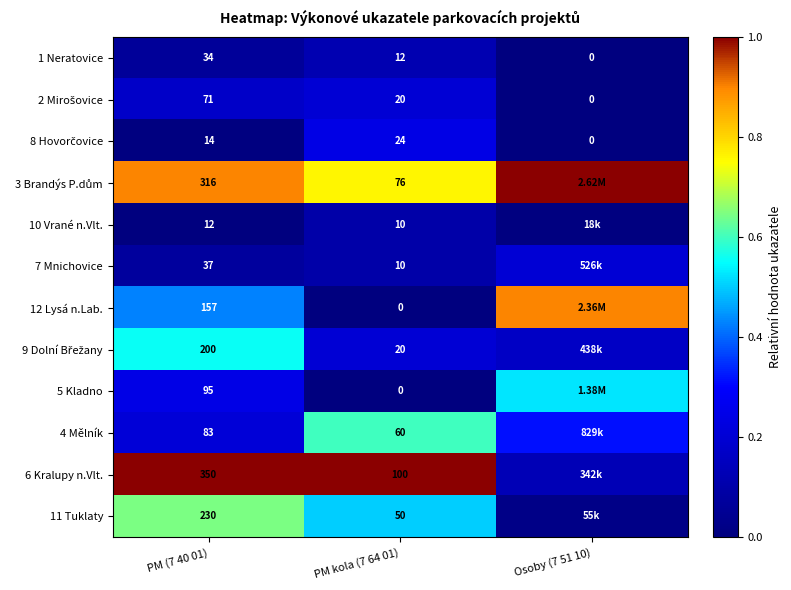

Which series has the largest total across all categories?

3 Brandýs P.dům